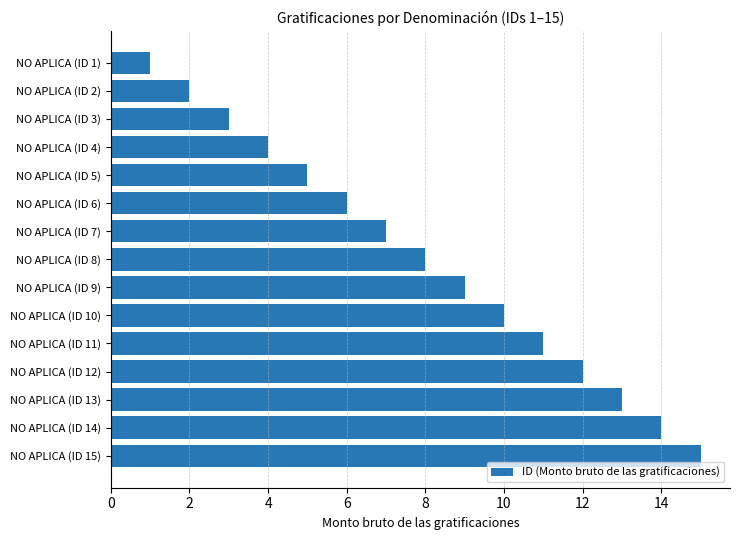

What is the greatest value displayed?

15